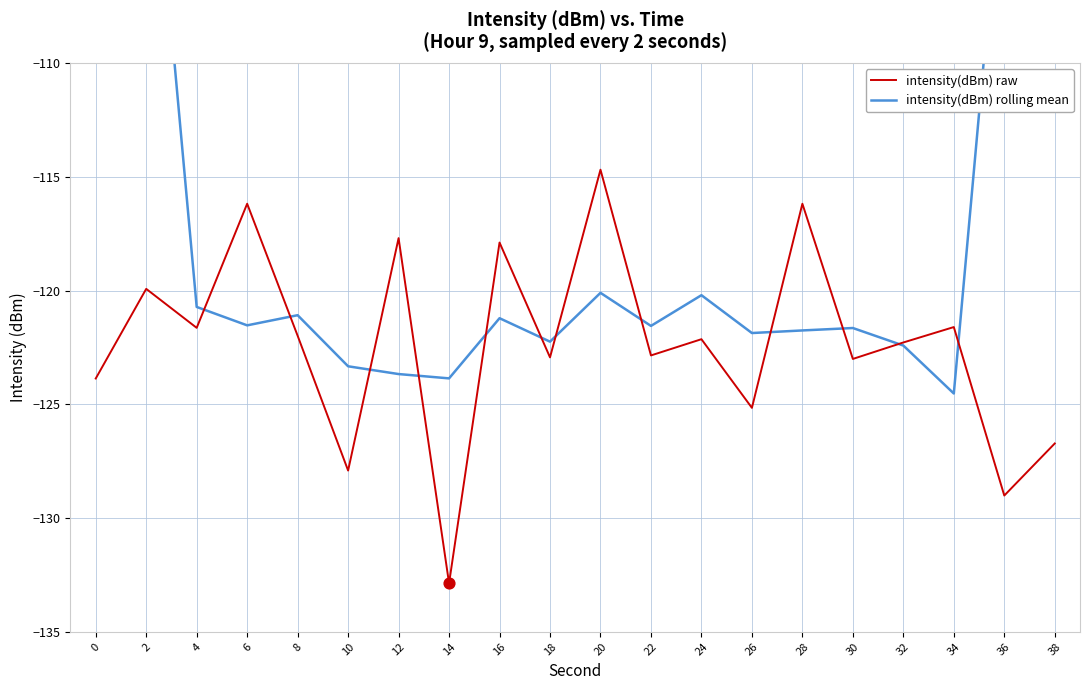

What are all the series names shown in the legend?

intensity(dBm) raw, intensity(dBm) rolling mean